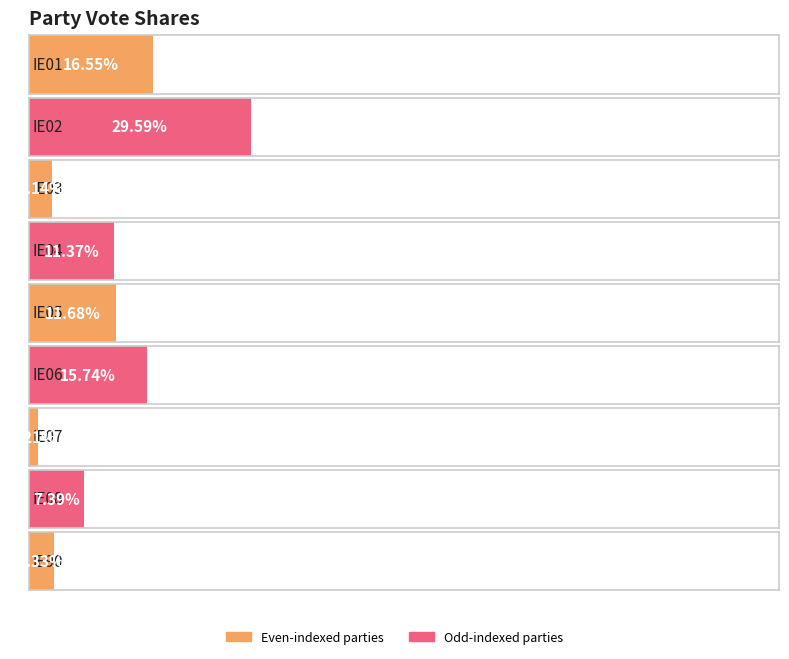

What is the ratio of the value at IE05 to the value at IE02?

0.4